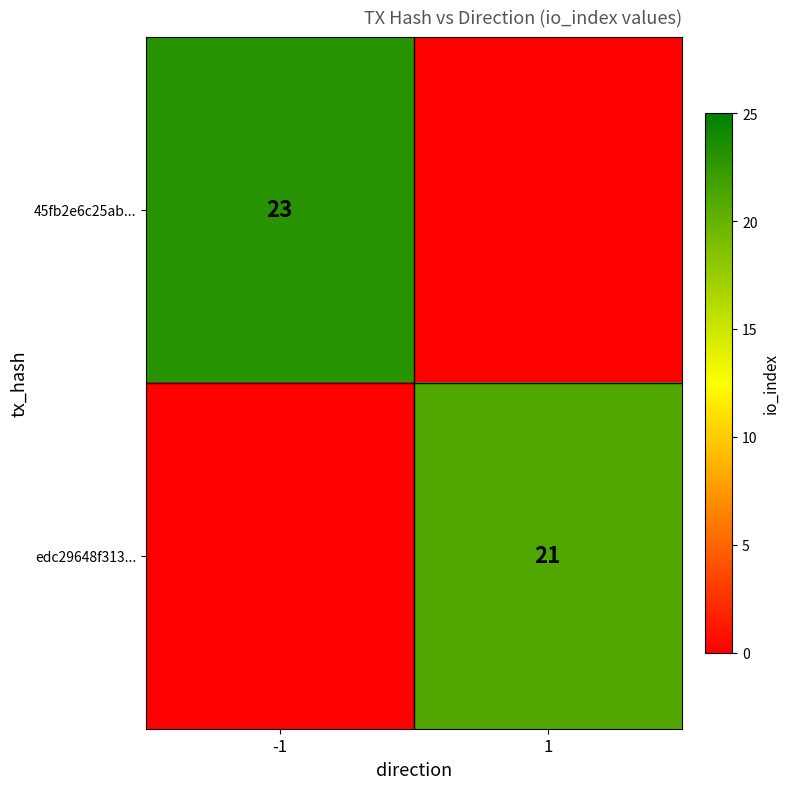

What is the total value across all series at -1?

23